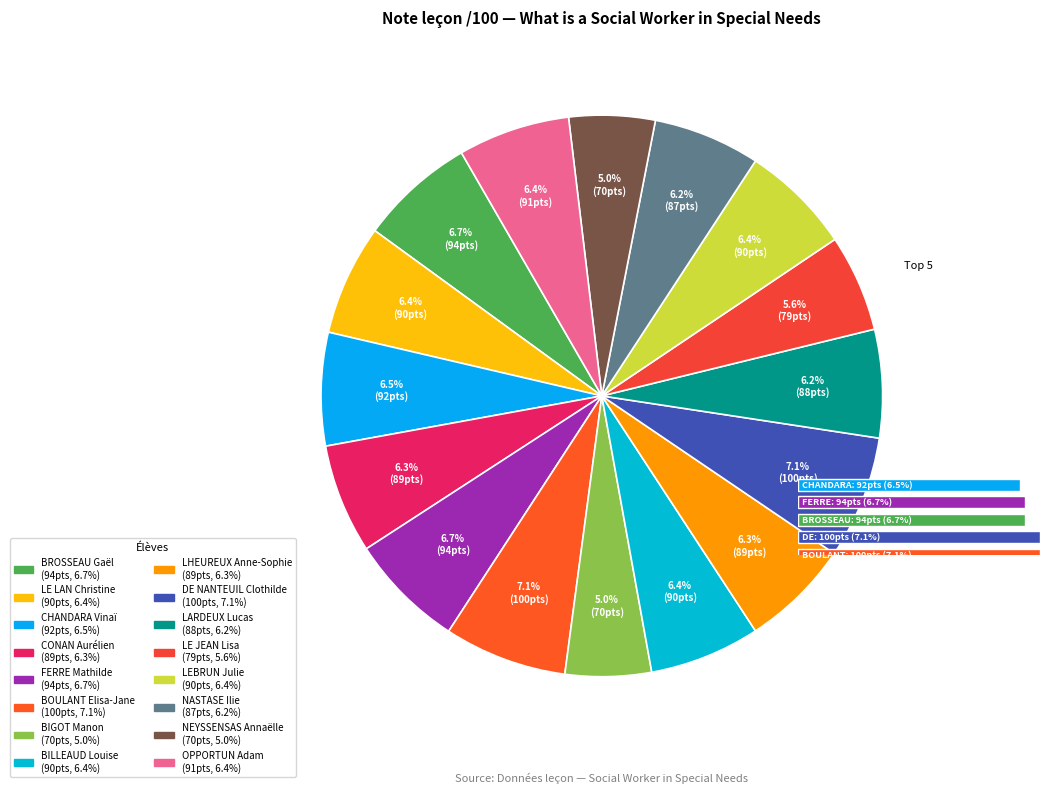

What percentage is NOT represented by CONAN Aurélien?

93.7%